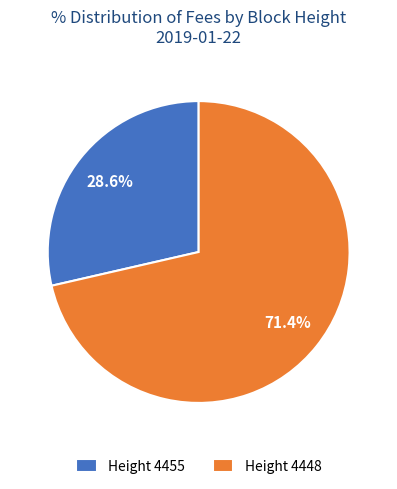

Which slice represents more than half of the pie?

Height 4448